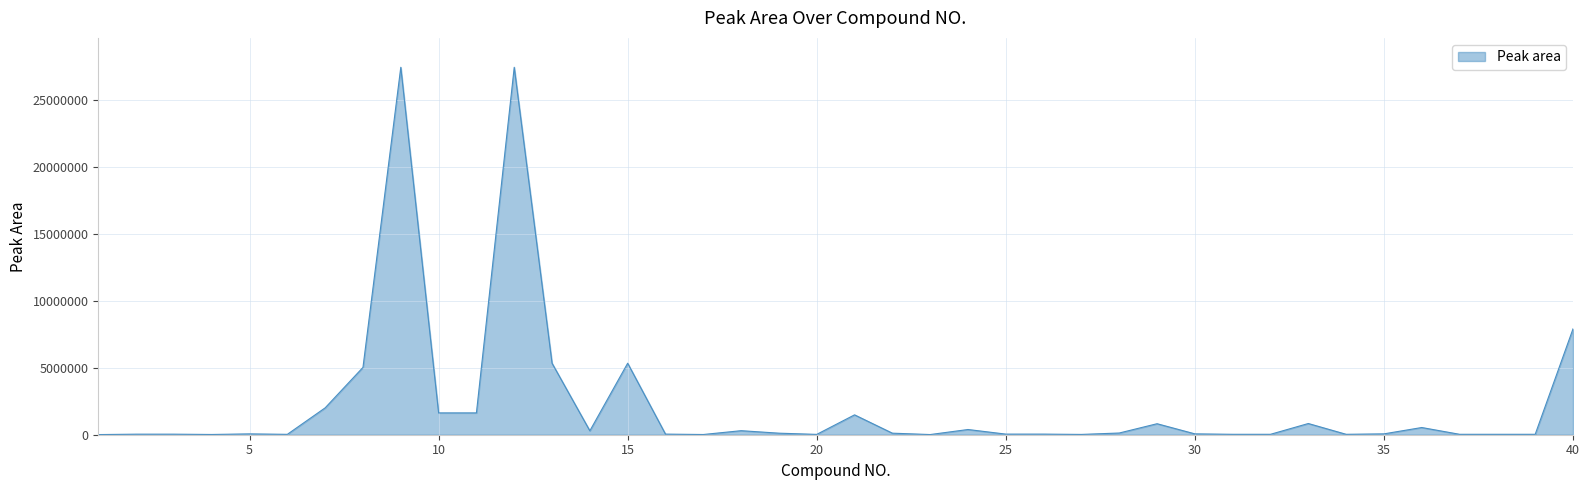

What is the maximum value shown in the chart?

27450284